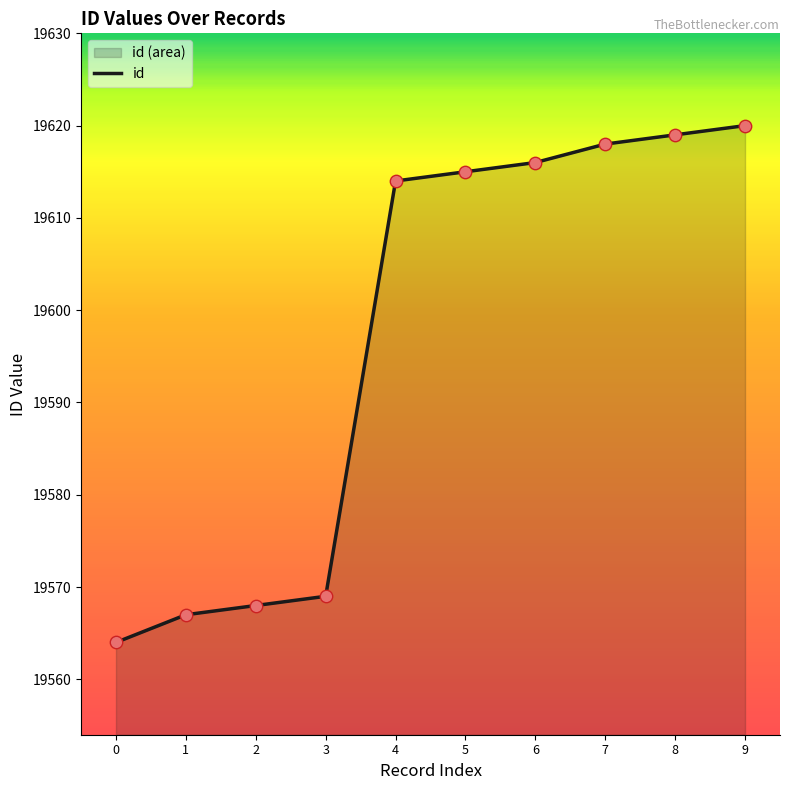

What is the change in value from 0 to 1?

+3